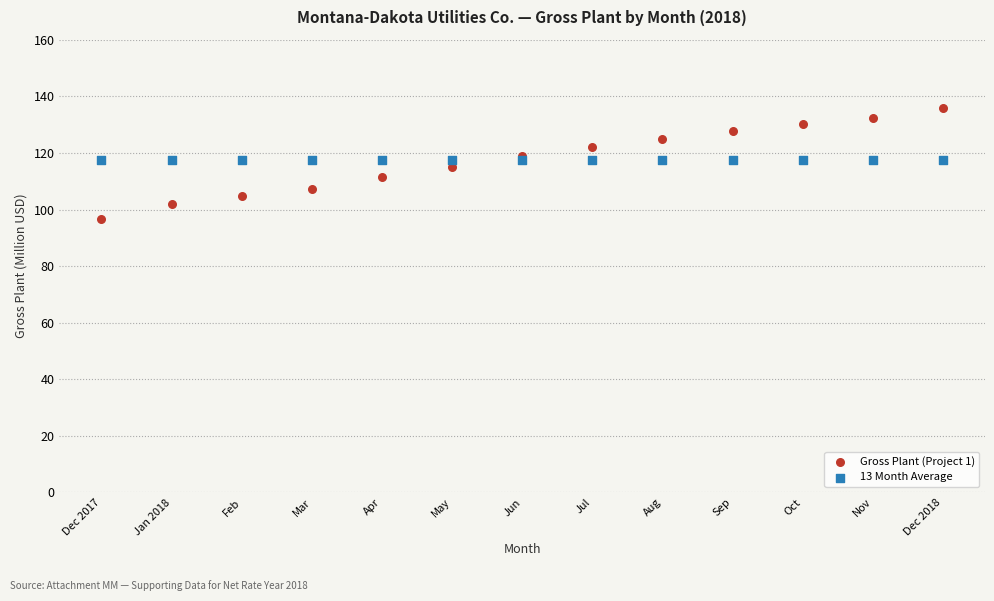

Which series contains the highest Y value?

Gross Plant (Project 1)